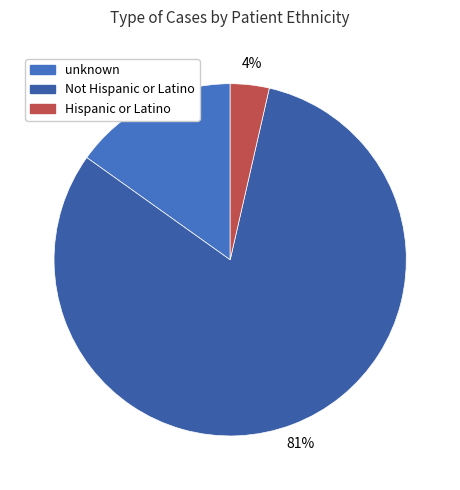

To the nearest percent, what portion does Not Hispanic or Latino represent?

81%